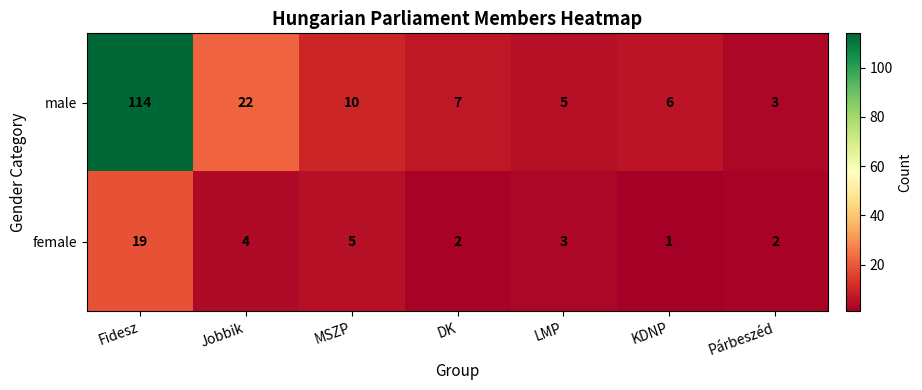

What is the average value of the male series?

24